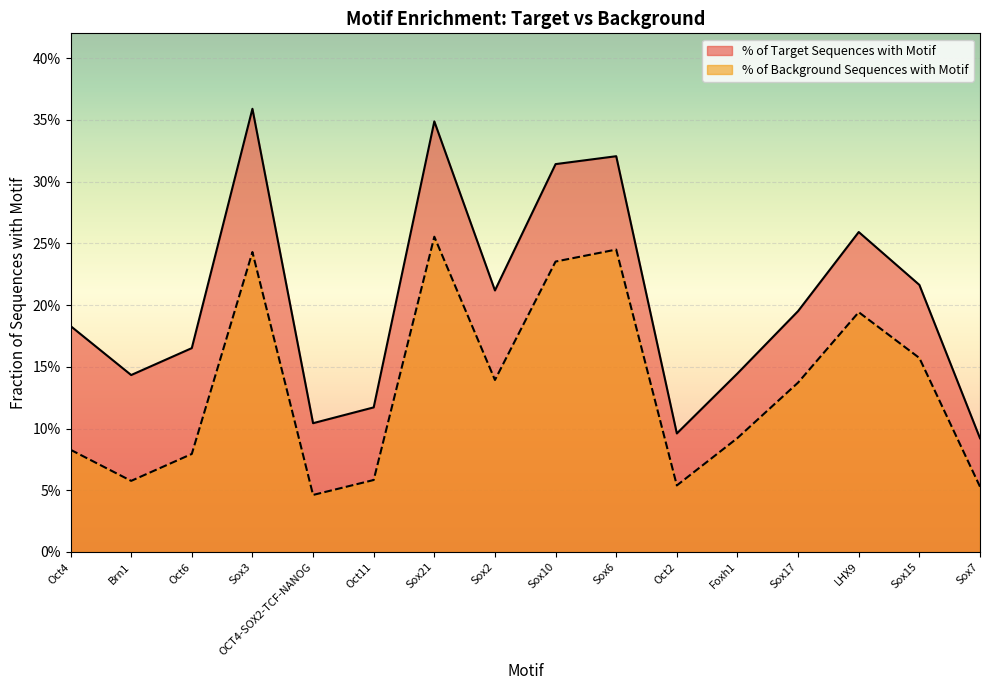

Rank the series at Sox7 from lowest to highest value.

% of Background Sequences with Motif, % of Target Sequences with Motif